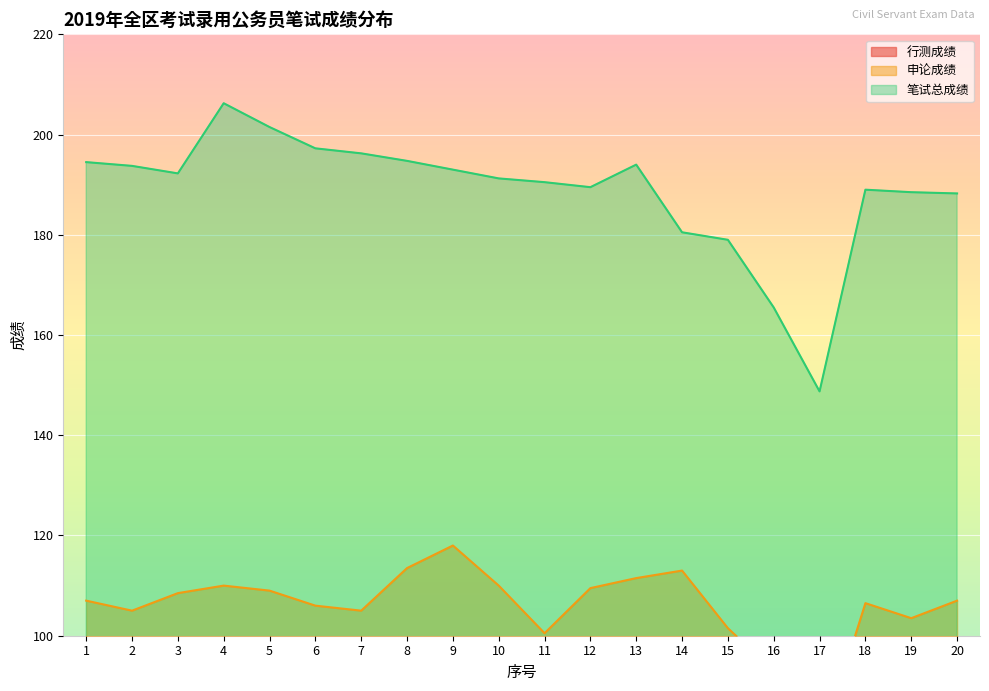

What is the value of the 申论成绩 point at the 20th from the left?

107.0